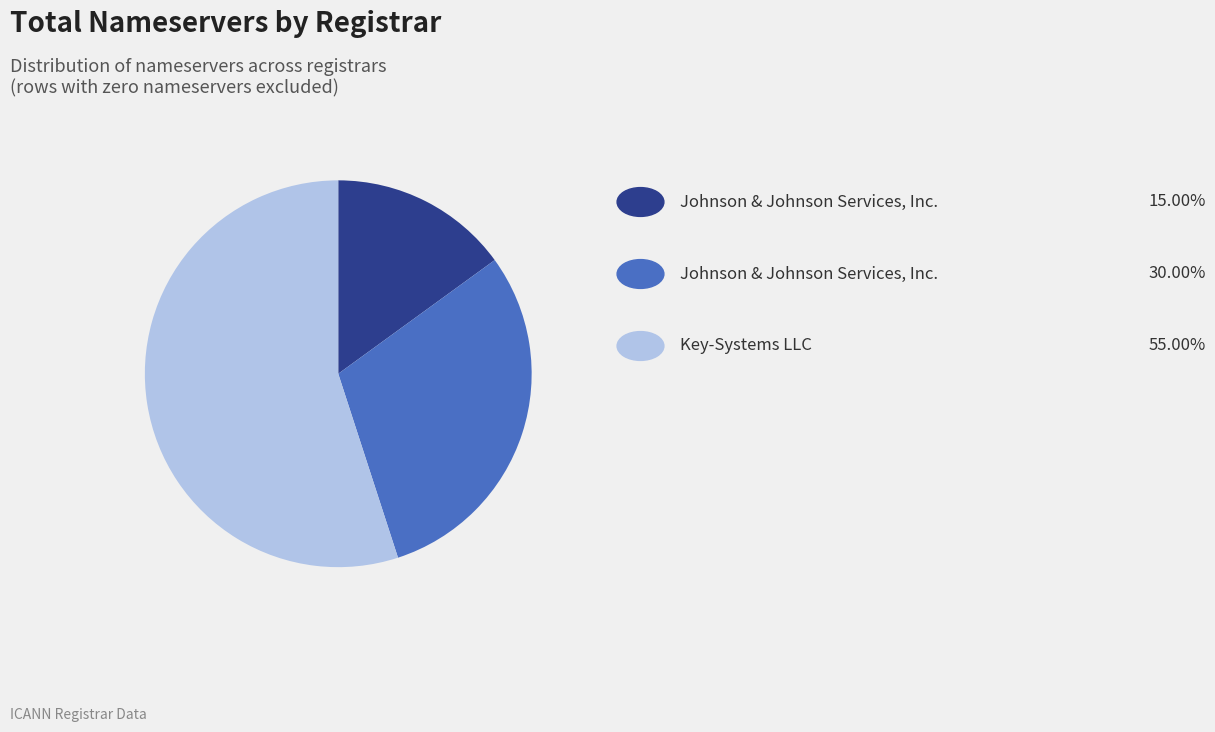

Is there a majority slice in this chart?

Yes